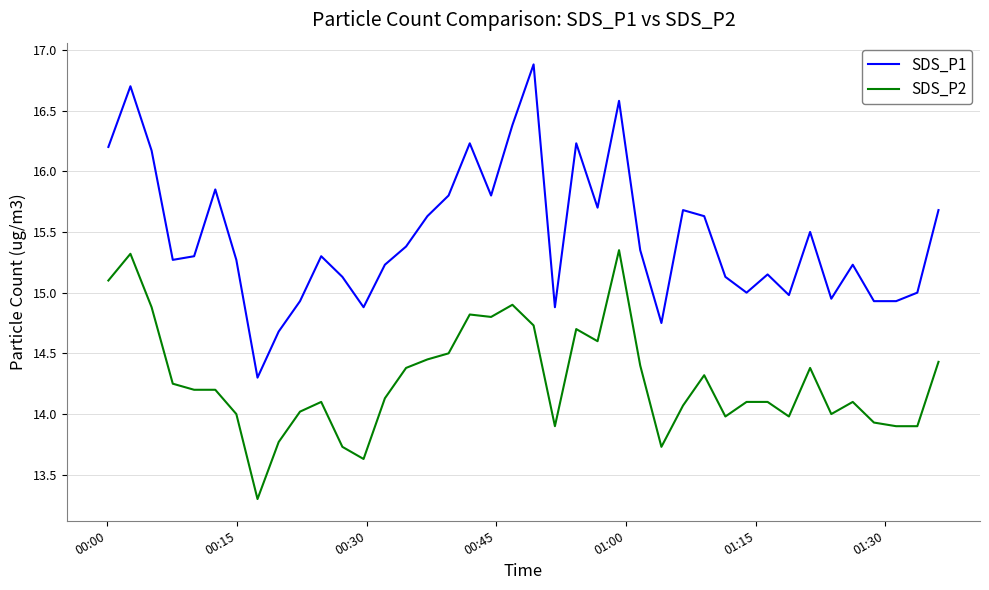

Which series has the largest total across all categories?

SDS_P1